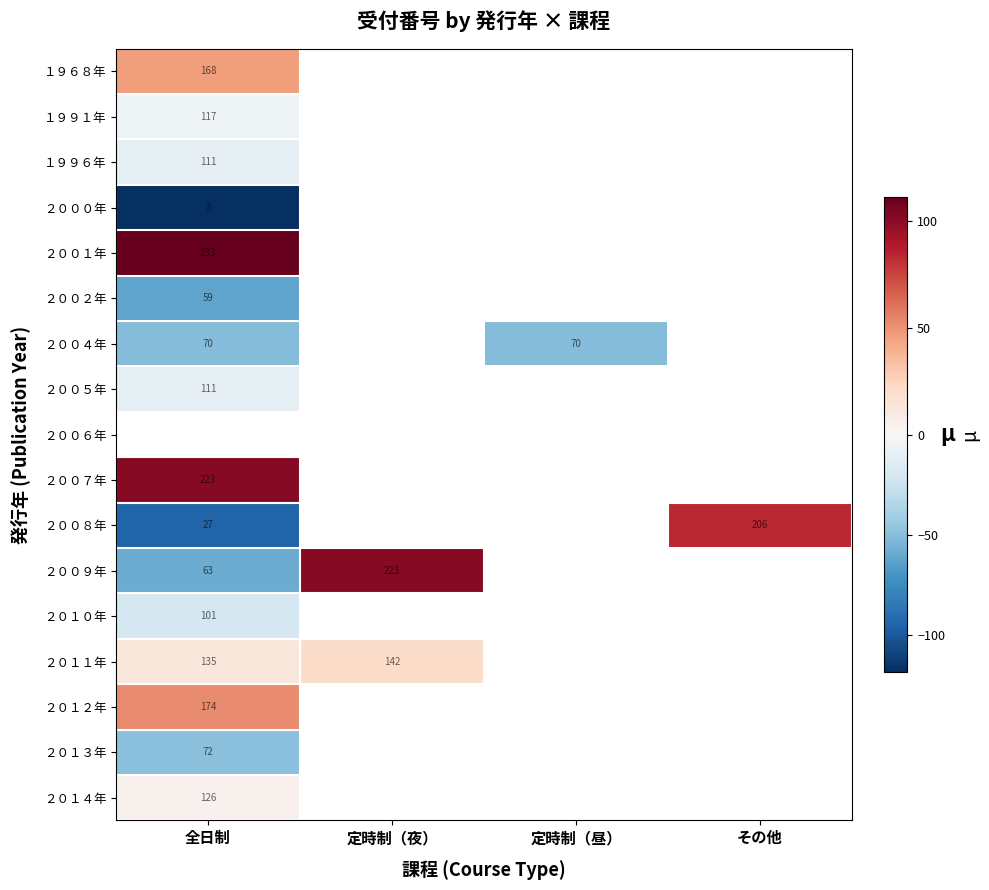

List the labels in order of ２０１４年 value, largest first.

全日制, 定時制（夜）, 定時制（昼）, その他